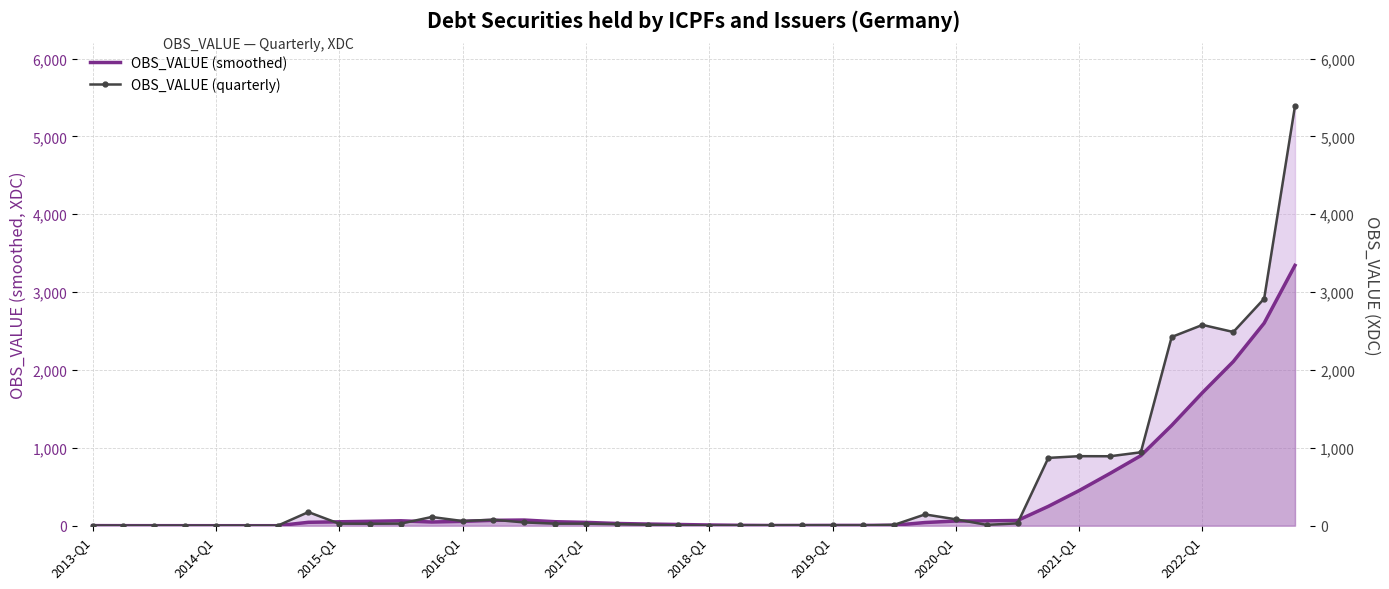

List the series in order of their peak value, lowest first.

OBS_VALUE (smoothed), OBS_VALUE (quarterly)